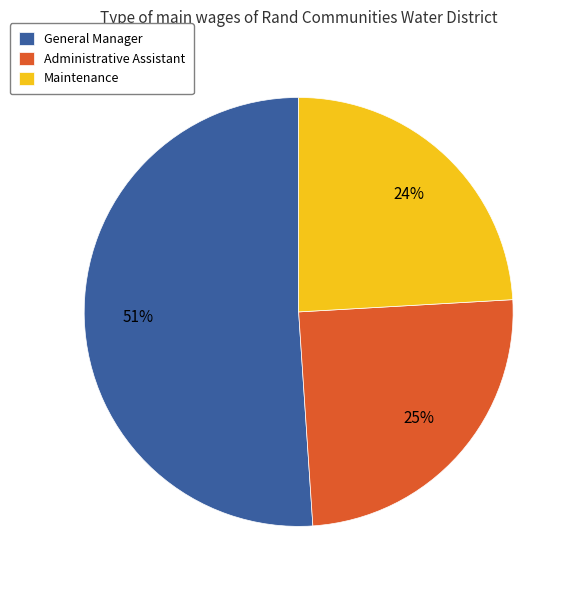

Between Maintenance and Administrative Assistant, which is larger?

Administrative Assistant